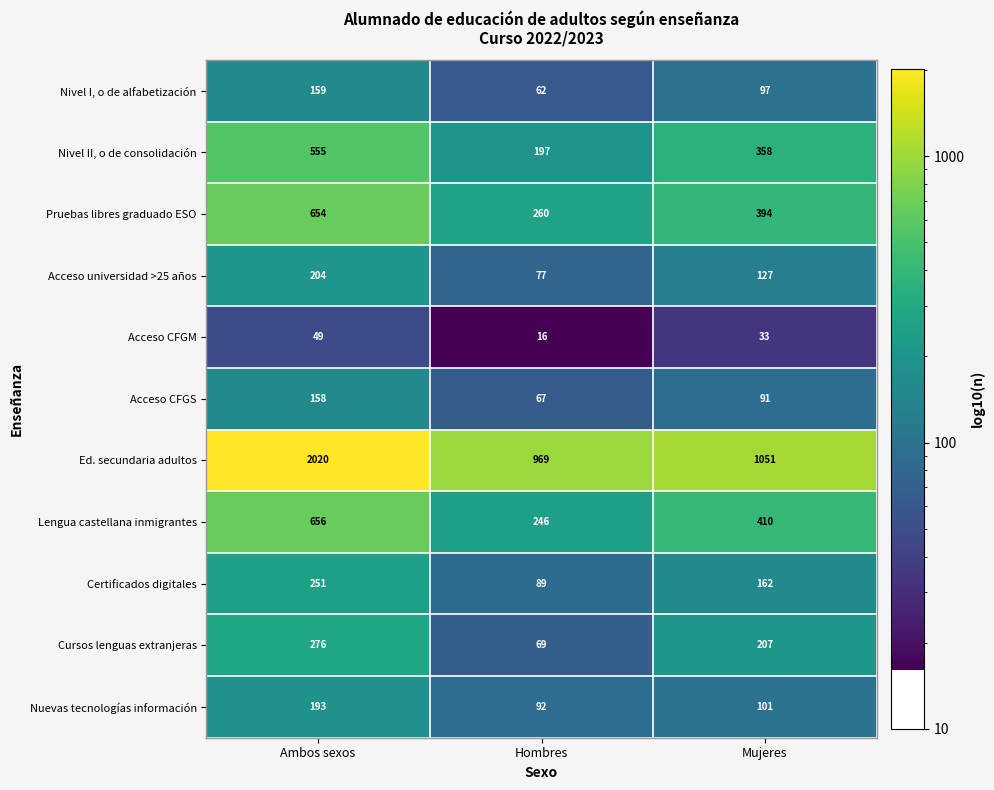

What is the difference between the Ed. secundaria adultos values at Hombres and Ambos sexos?

1051